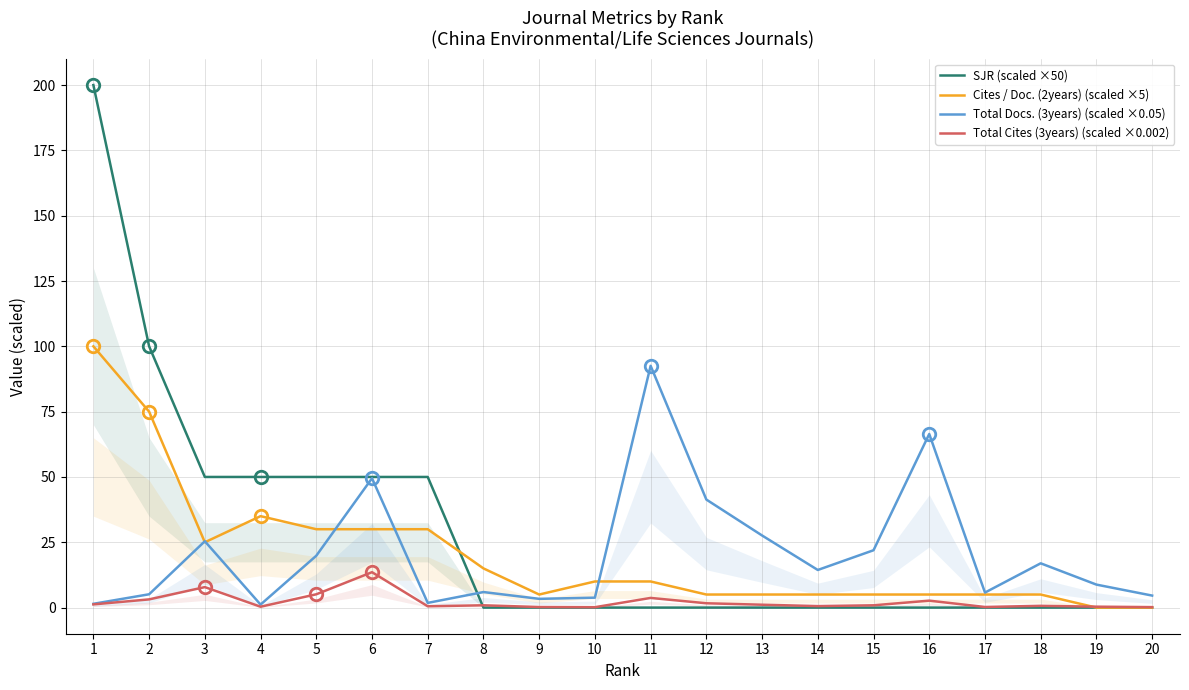

How many lines are shown in the chart?

4